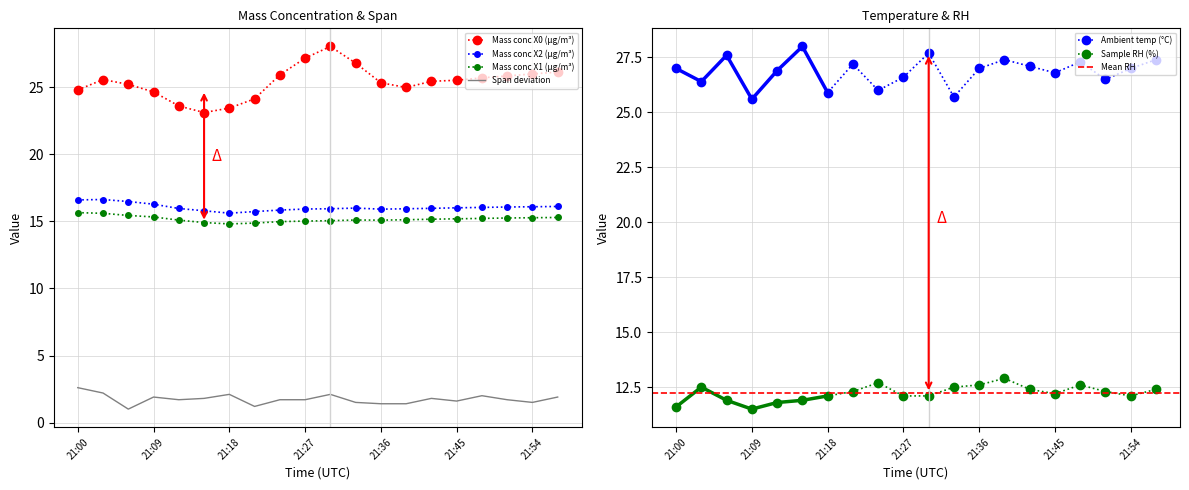

What is the average value of the Mass conc X1 (μg/m³) series?

15.2